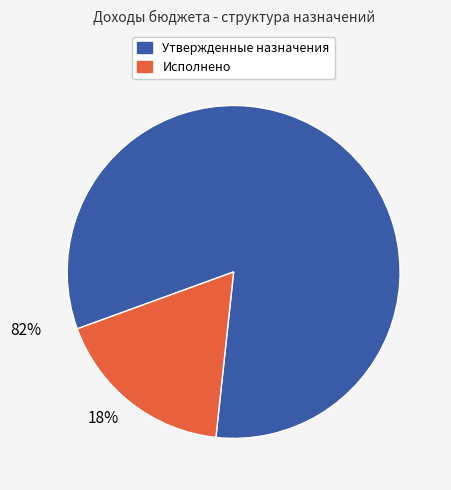

Is there a majority slice in this chart?

Yes